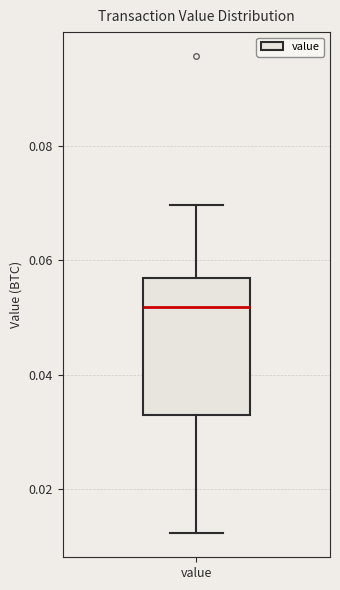

Transcribe this box plot: give where the median line is, the range the box spans, and where the two whiskers end, as read against the y-axis. The values are not printed on the chart, so give them approximately, as read against the axis.

median 0.052, box 0.032 to 0.056, whiskers 0.012 to 0.070